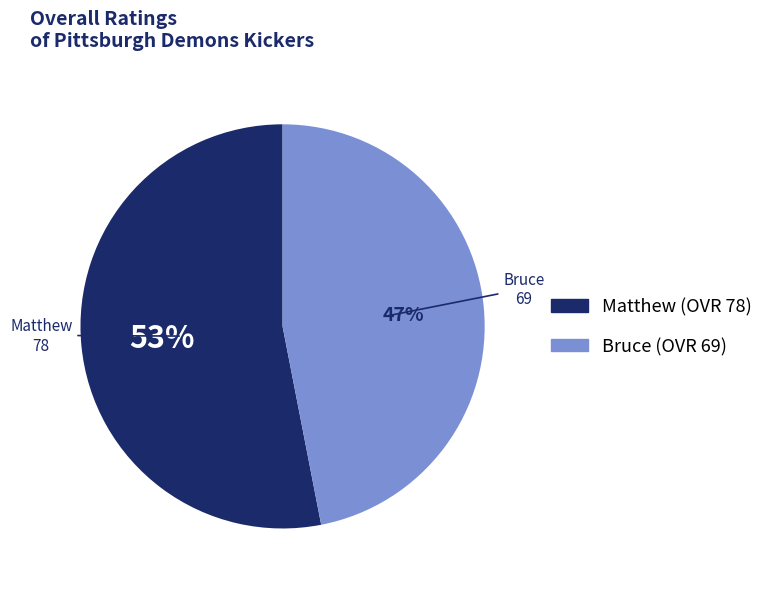

To the nearest percent, what portion does Matthew represent?

53%